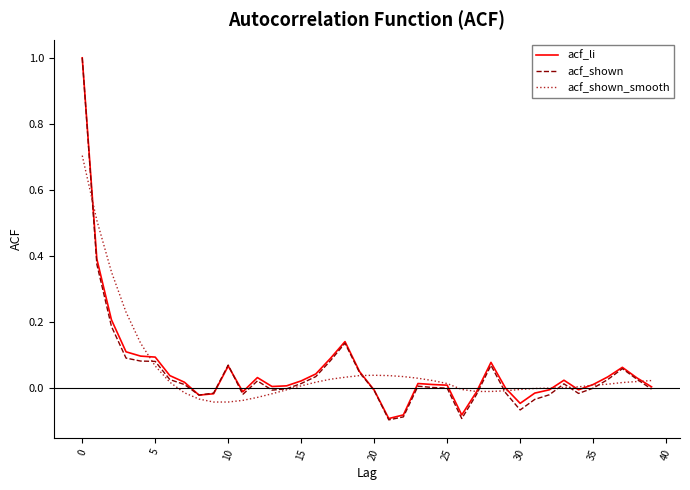

In acf_shown, how many points are lower than both neighbors (excluding endpoints)?

7